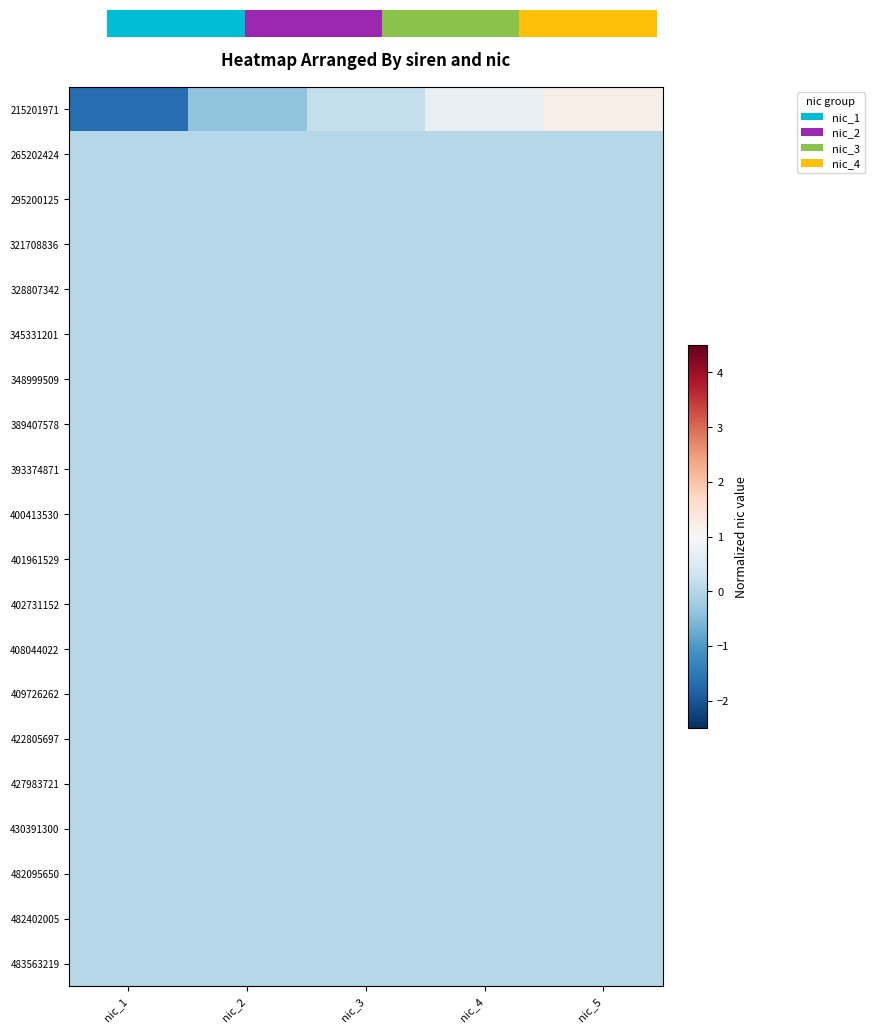

Between nic_2 and nic_4, which series saw the biggest shift?

215201971